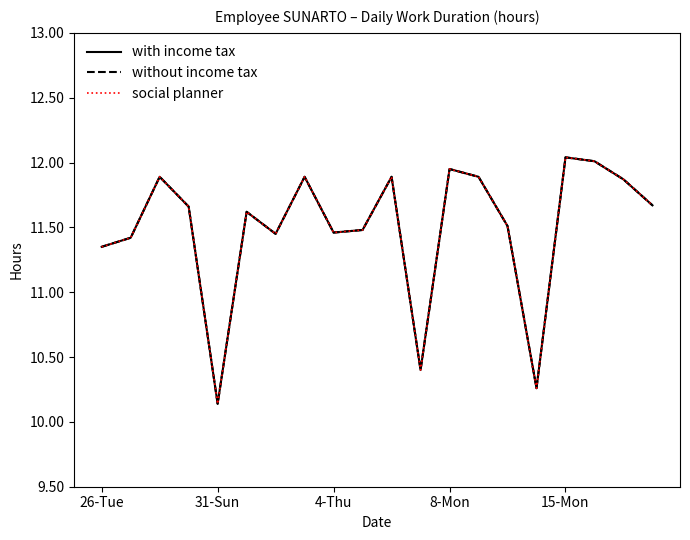

Does the chart display data point markers on the line(s)?

No